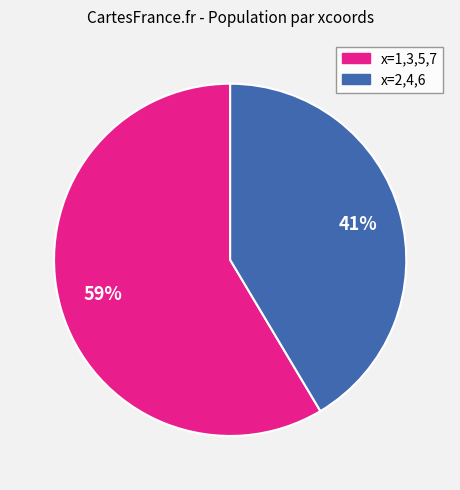

Is there a majority slice in this chart?

Yes